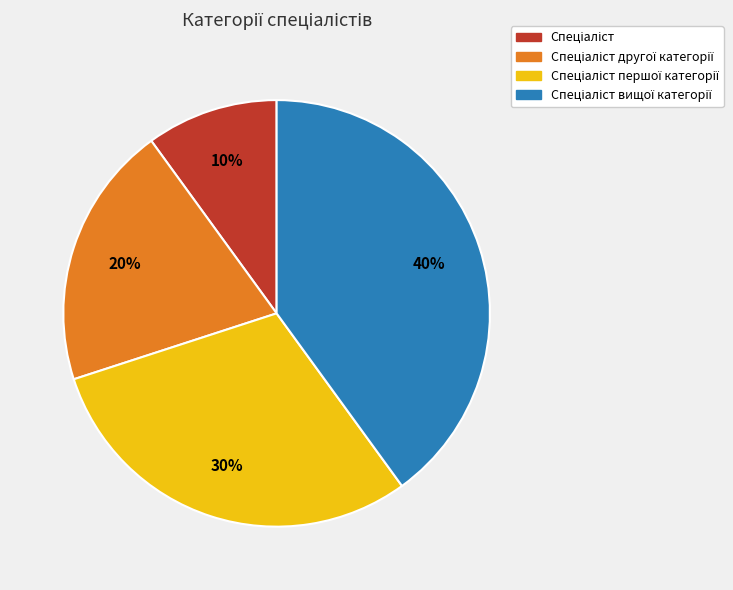

To the nearest percent, what is the average slice percentage?

25%